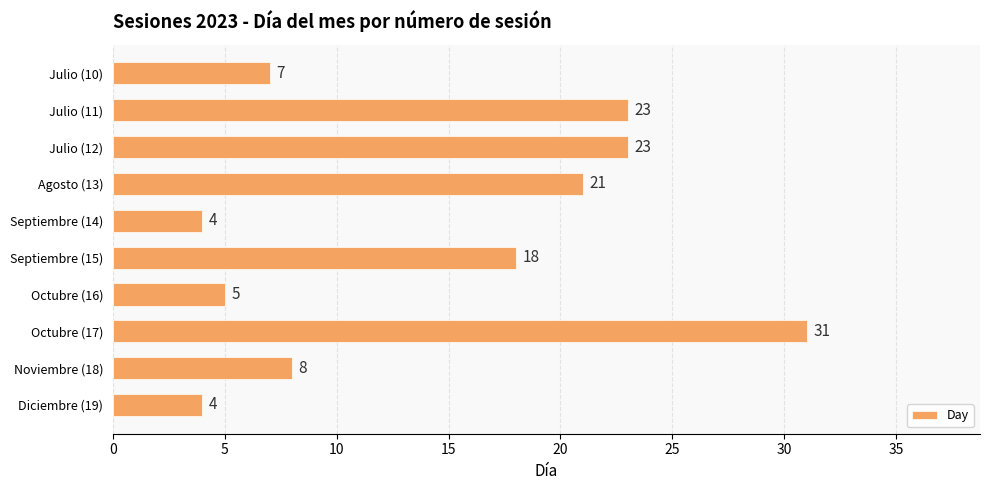

Reading top to bottom, transcribe all the data shown in this chart.

7	23	23	21	4	18	5	31	8	4